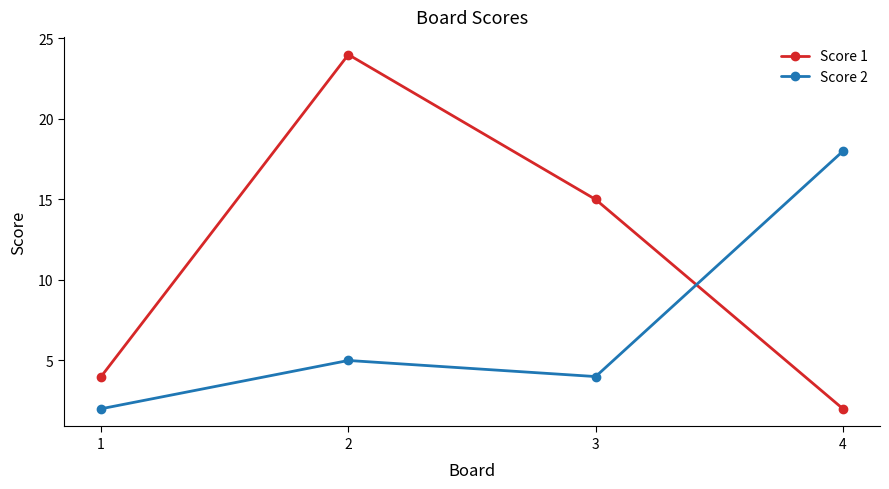

How many series are shown in this chart?

2